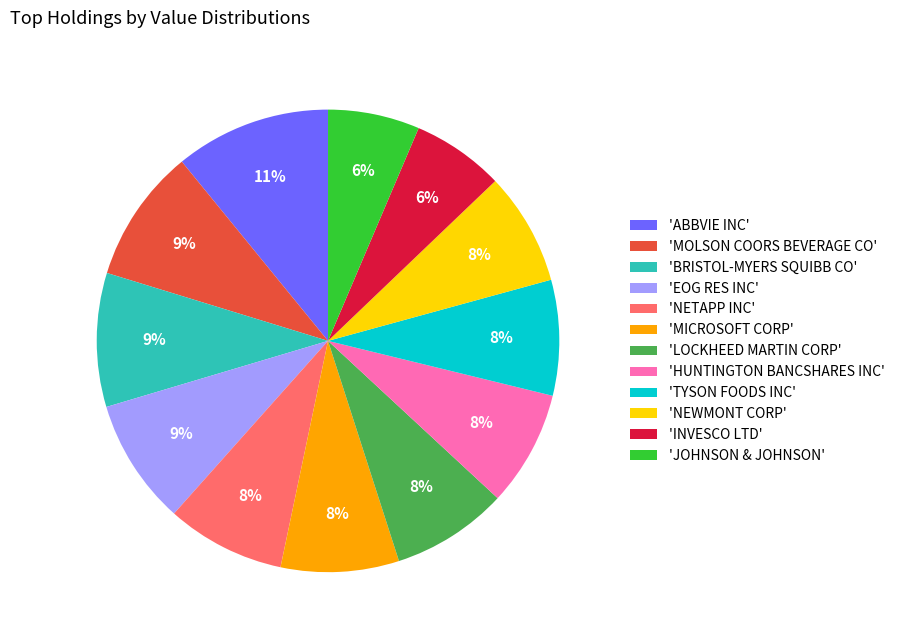

How many segments does this pie chart have?

12